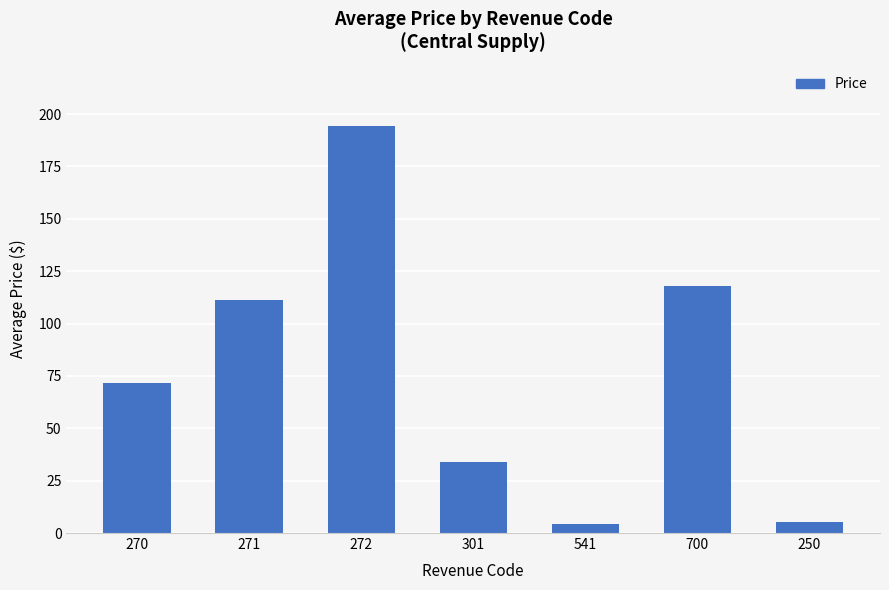

What is the maximum value shown in the chart?

194.4